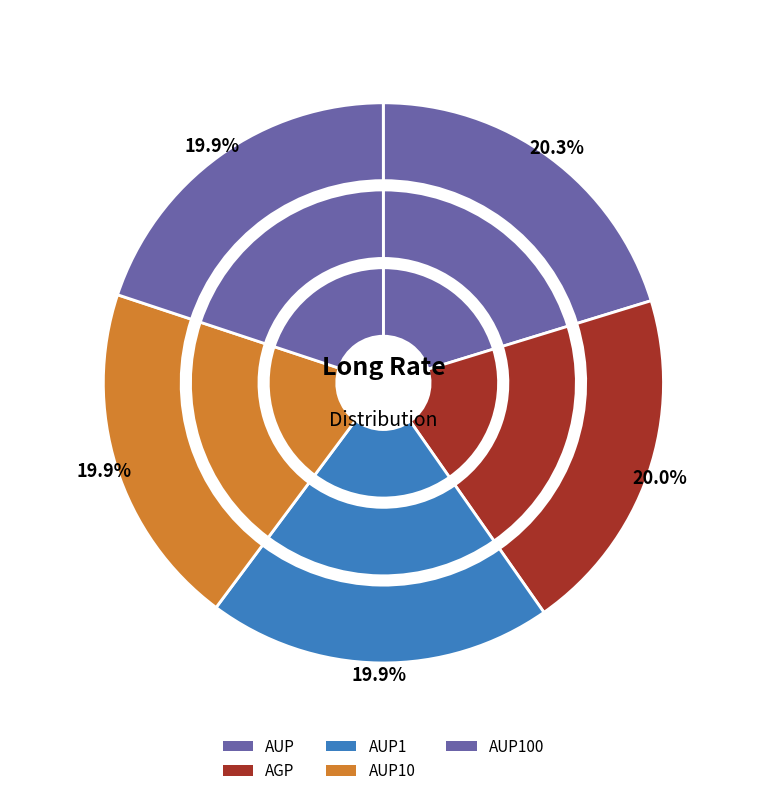

Does any single category account for the majority?

No